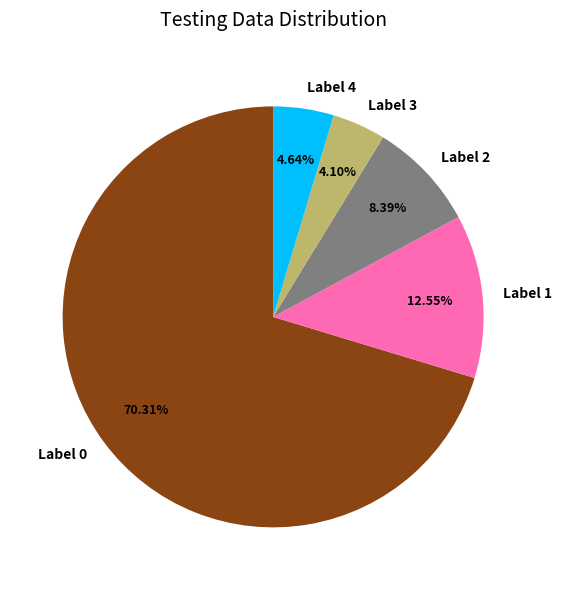

Rank the categories by value from lowest to highest.

Label 3, Label 4, Label 2, Label 1, Label 0